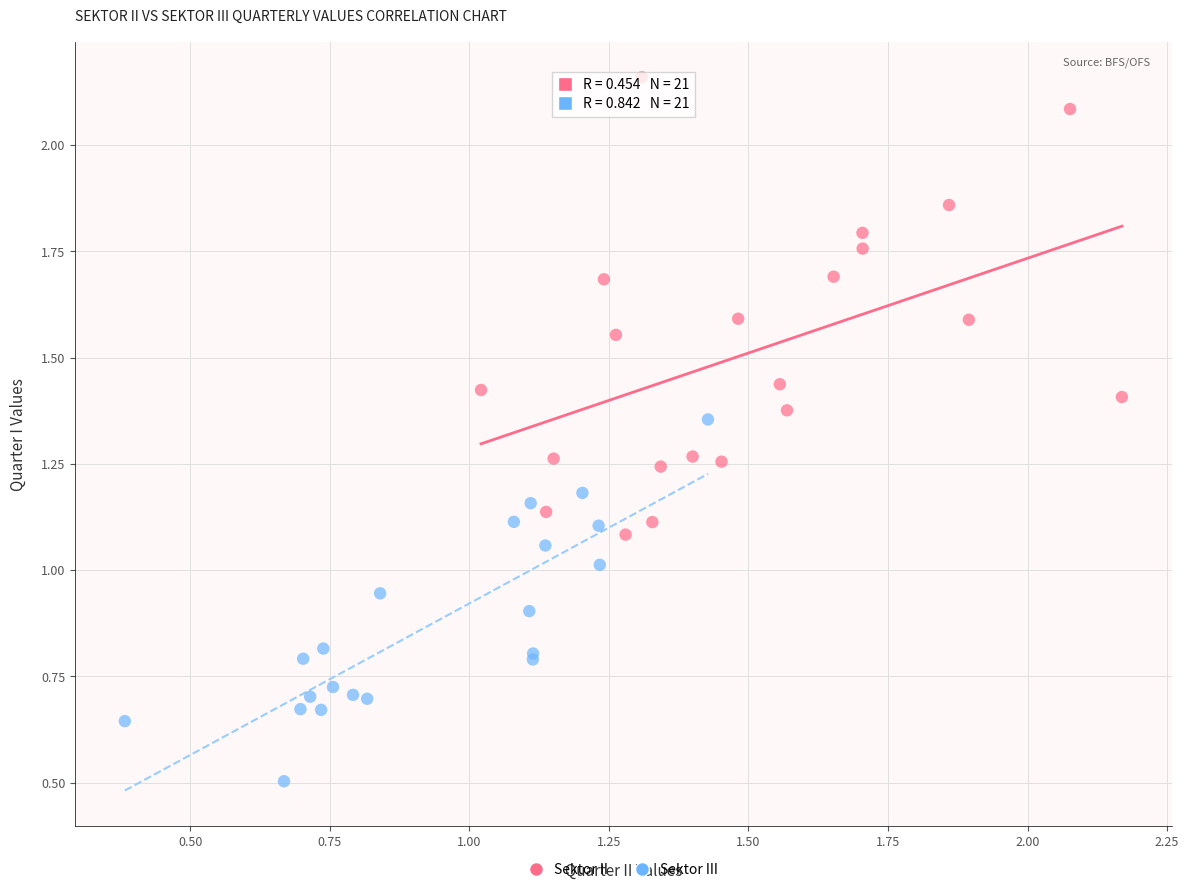

Which series reaches the minimum Y coordinate?

Sektor III